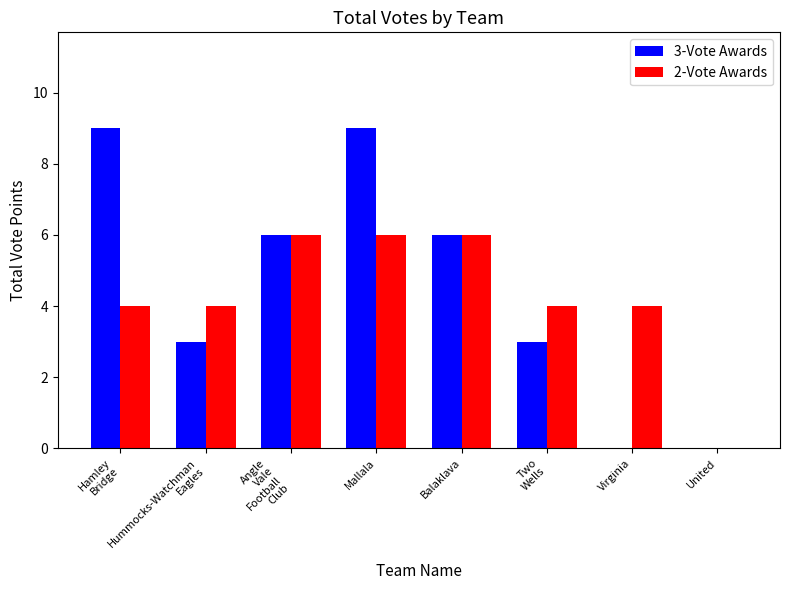

At which category is the sum across all series the highest?

Mallala